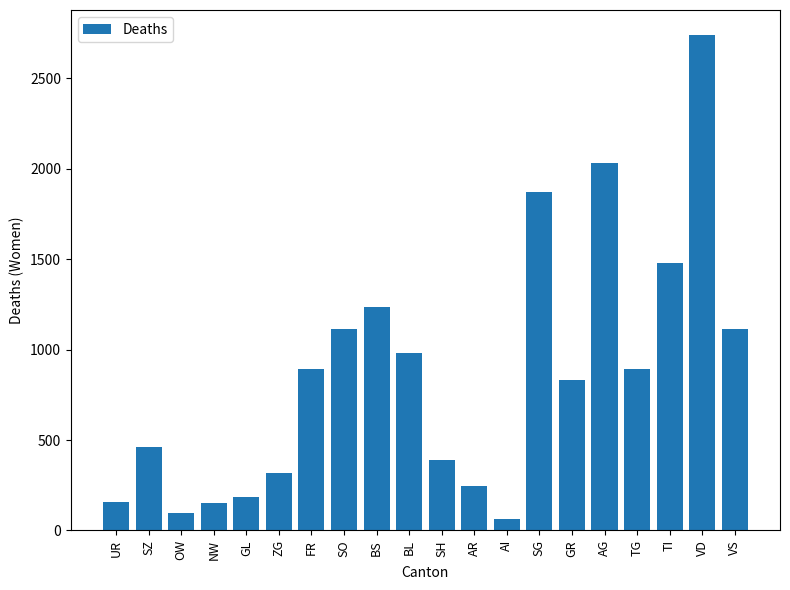

What is the change in value from OW to AG?

+1935